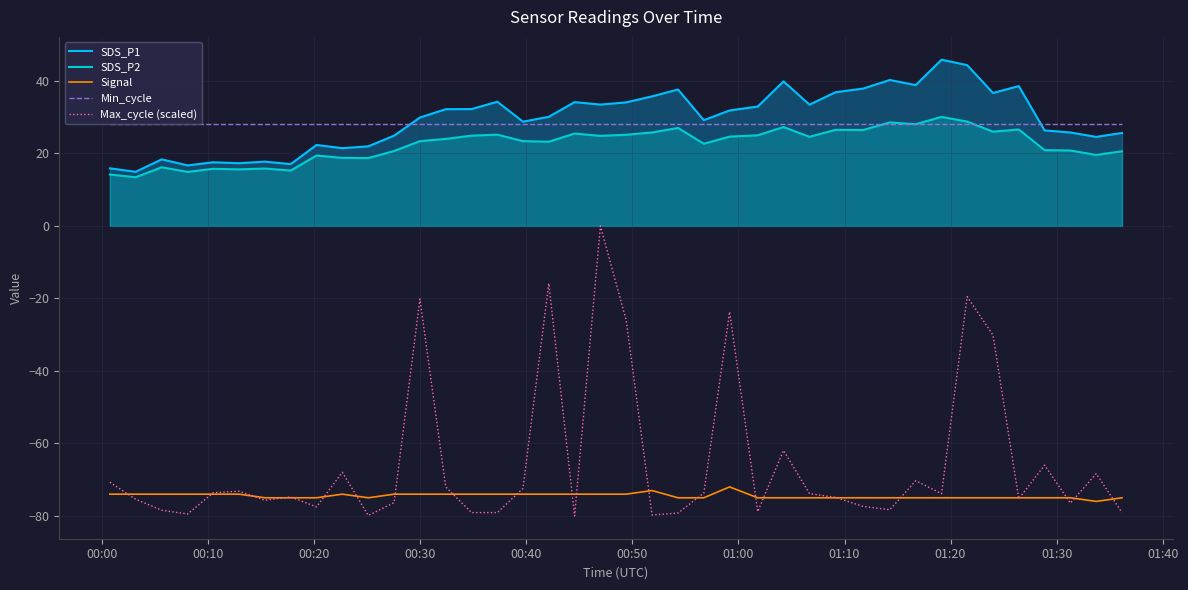

At how many categories does at least one series exceed -24?

40